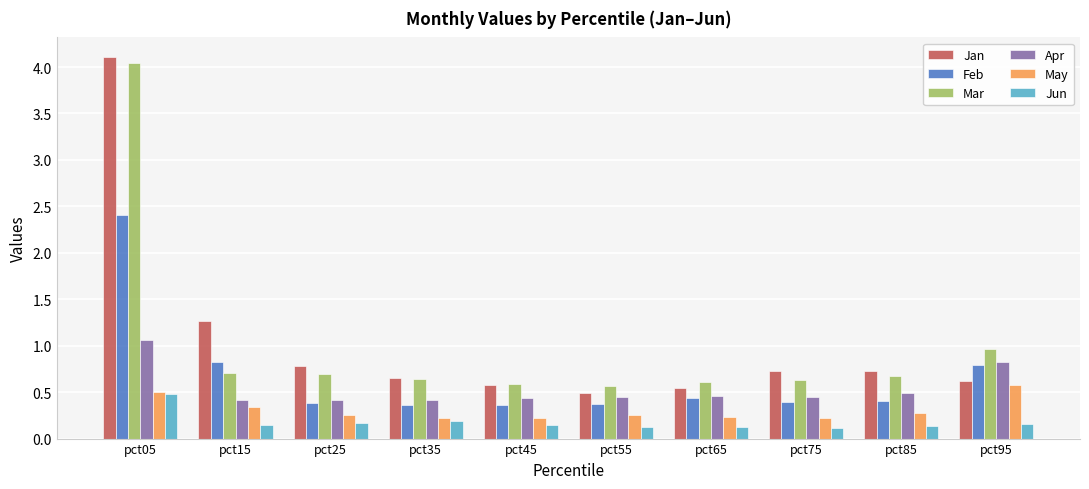

Which category has the highest value across all series?

pct05